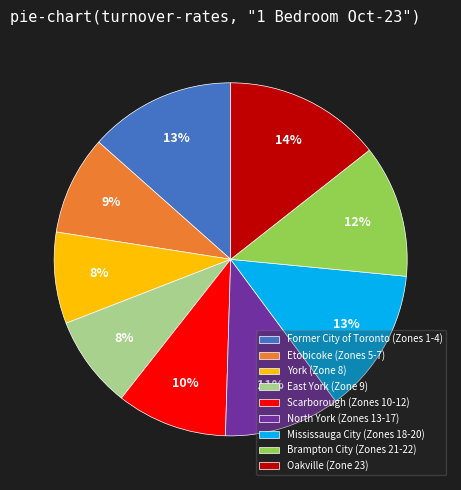

The Scarborough (Zones 10-12) slice represents 2% of the pie. True or false?

False